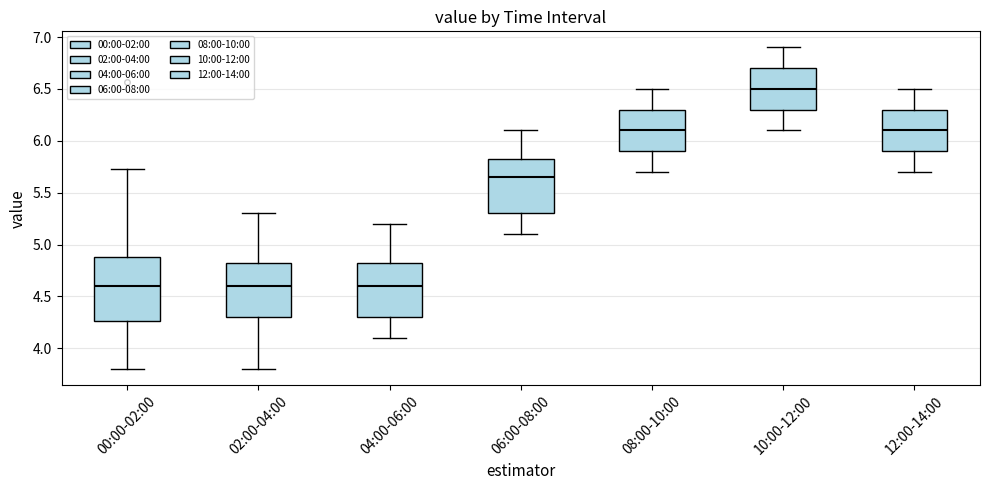

Where does the upper whisker of the box for 10:00-12:00 end on the y-axis? The values are not printed on the chart, so give them approximately, as read against the axis.

6.90